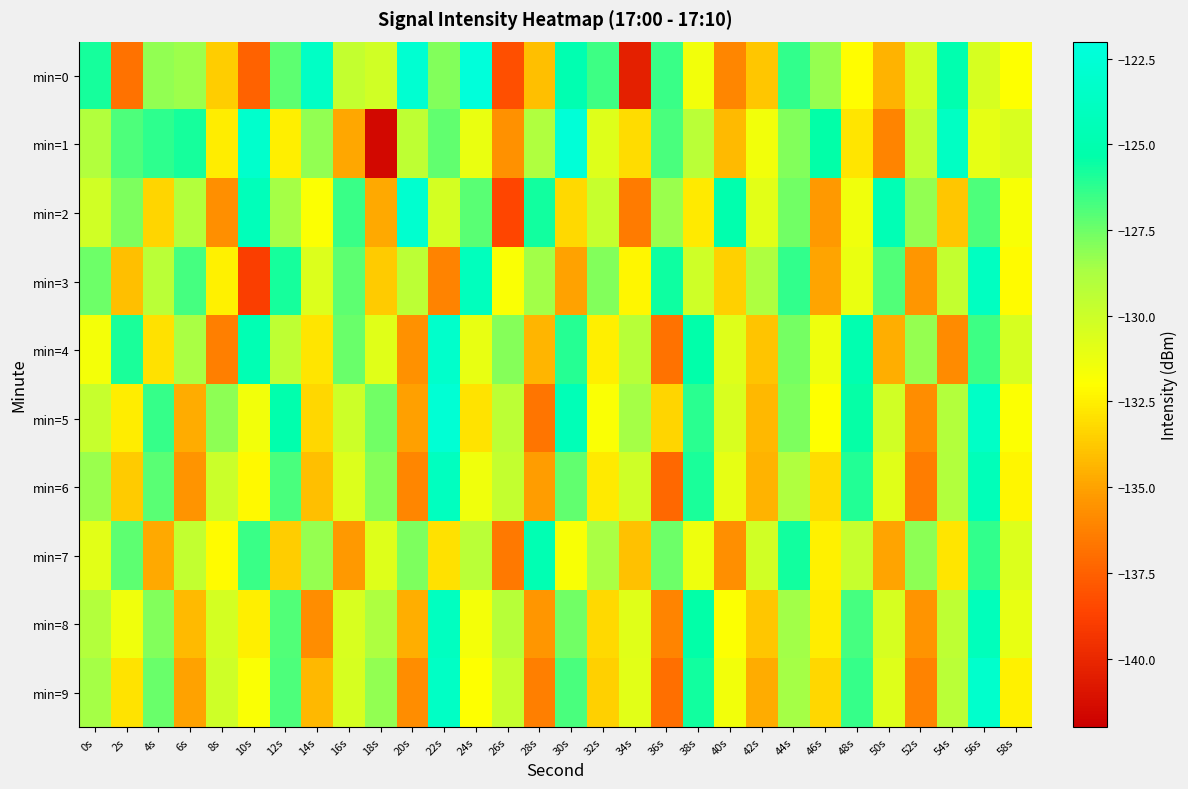

Reading left to right, list all the values displayed in this chart.

min=0: 0s=-125.8	2s=-136.8	4s=-128.2	6s=-128.4	8s=-133.6	10s=-137.4	12s=-127.2	14s=-123.6	16s=-129.7	18s=-130.1	20s=-122.8	22s=-127.9	24s=-122.2	26s=-138.2	28s=-134.1	30s=-124.9	32s=-126.6	34s=-140.4	36s=-126.5	38s=-131.5	40s=-136.0	42s=-133.8	44s=-126.3	46s=-128.3	48s=-132.0	50s=-134.4	52s=-130.3	54s=-125.0	56s=-130.4	58s=-132.0
min=1: 0s=-129.0	2s=-126.9	4s=-126.2	6s=-125.8	8s=-132.6	10s=-123.2	12s=-132.5	14s=-128.2	16s=-134.9	18s=-141.6	20s=-129.5	22s=-127.3	24s=-131.2	26s=-135.6	28s=-128.9	30s=-122.4	32s=-130.7	34s=-133.1	36s=-126.8	38s=-129.3	40s=-134.2	42s=-131.5	44s=-127.9	46s=-125.4	48s=-132.8	50s=-136.1	52s=-129.6	54s=-123.7	56s=-131.0	58s=-130.5
min=2: 0s=-130.2	2s=-127.8	4s=-133.4	6s=-129.1	8s=-135.7	10s=-124.3	12s=-128.6	14s=-131.9	16s=-126.5	18s=-134.8	20s=-122.9	22s=-130.3	24s=-127.1	26s=-138.6	28s=-125.7	30s=-133.2	32s=-129.8	34s=-136.5	36s=-128.4	38s=-132.7	40s=-125.1	42s=-130.9	44s=-127.6	46s=-135.3	48s=-131.4	50s=-124.6	52s=-128.2	54s=-133.8	56s=-126.9	58s=-131.7
min=3: 0s=-127.5	2s=-134.1	4s=-129.3	6s=-126.7	8s=-132.4	10s=-138.9	12s=-125.8	14s=-130.6	16s=-127.2	18s=-133.7	20s=-129.4	22s=-136.2	24s=-124.1	26s=-131.8	28s=-128.5	30s=-135.0	32s=-127.9	34s=-132.3	36s=-125.6	38s=-130.1	40s=-133.5	42s=-128.8	44s=-126.3	46s=-134.9	48s=-131.2	50s=-127.0	52s=-135.4	54s=-129.7	56s=-123.8	58s=-132.1
min=4: 0s=-131.6	2s=-125.9	4s=-133.0	6s=-128.7	8s=-136.3	10s=-124.7	12s=-129.5	14s=-132.8	16s=-127.4	18s=-130.8	20s=-135.6	22s=-123.2	24s=-131.1	26s=-128.0	28s=-134.4	30s=-126.1	32s=-132.5	34s=-129.2	36s=-136.8	38s=-125.3	40s=-130.7	42s=-133.9	44s=-127.7	46s=-131.3	48s=-124.9	50s=-134.6	52s=-128.3	54s=-135.9	56s=-126.6	58s=-130.4
min=5: 0s=-129.8	2s=-132.6	4s=-126.4	6s=-134.7	8s=-128.1	10s=-131.5	12s=-125.2	14s=-133.3	16s=-130.0	18s=-127.6	20s=-135.1	22s=-122.6	24s=-132.9	26s=-129.4	28s=-136.7	30s=-124.5	32s=-131.8	34s=-128.6	36s=-133.4	38s=-126.2	40s=-130.5	42s=-134.3	44s=-127.8	46s=-132.0	48s=-125.5	50s=-130.2	52s=-135.8	54s=-129.1	56s=-123.5	58s=-131.9
min=6: 0s=-128.4	2s=-133.7	4s=-127.1	6s=-135.5	8s=-129.9	10s=-132.2	12s=-126.8	14s=-134.1	16s=-130.6	18s=-128.0	20s=-136.0	22s=-124.0	24s=-131.4	26s=-129.7	28s=-135.2	30s=-127.3	32s=-132.7	34s=-130.1	36s=-137.2	38s=-125.9	40s=-131.0	42s=-134.5	44s=-128.9	46s=-133.1	48s=-126.0	50s=-130.8	52s=-136.4	54s=-129.0	56s=-124.4	58s=-132.3
min=7: 0s=-130.9	2s=-127.2	4s=-134.8	6s=-129.6	8s=-132.1	10s=-126.5	12s=-133.6	14s=-128.3	16s=-135.3	18s=-130.7	20s=-127.8	22s=-133.0	24s=-129.3	26s=-136.6	28s=-124.8	30s=-131.7	32s=-128.7	34s=-134.0	36s=-127.5	38s=-131.3	40s=-135.7	42s=-130.2	44s=-125.7	46s=-132.4	48s=-129.8	50s=-134.9	52s=-128.1	54s=-132.8	56s=-126.3	58s=-130.6
min=8: 0s=-129.1	2s=-131.4	4s=-127.9	6s=-134.2	8s=-130.3	10s=-132.5	12s=-127.0	14s=-135.8	16s=-130.5	18s=-128.8	20s=-134.6	22s=-123.9	24s=-131.6	26s=-129.2	28s=-135.4	30s=-127.6	32s=-133.2	34s=-130.8	36s=-136.1	38s=-125.4	40s=-131.9	42s=-133.8	44s=-128.5	46s=-132.6	48s=-126.7	50s=-130.4	52s=-135.5	54s=-129.5	56s=-124.2	58s=-131.1
min=9: 0s=-128.6	2s=-132.9	4s=-127.4	6s=-135.0	8s=-130.1	10s=-131.8	12s=-126.9	14s=-134.3	16s=-130.4	18s=-128.2	20s=-135.8	22s=-123.6	24s=-132.0	26s=-129.8	28s=-136.3	30s=-126.8	32s=-133.5	34s=-130.9	36s=-137.0	38s=-125.7	40s=-131.5	42s=-134.7	44s=-128.6	46s=-133.3	48s=-126.4	50s=-130.7	52s=-136.2	54s=-129.3	56s=-123.1	58s=-132.4